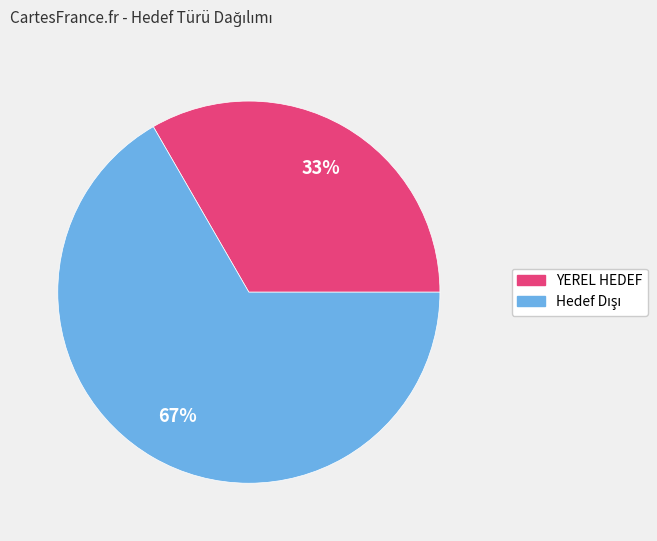

Is there a majority slice in this chart?

Yes